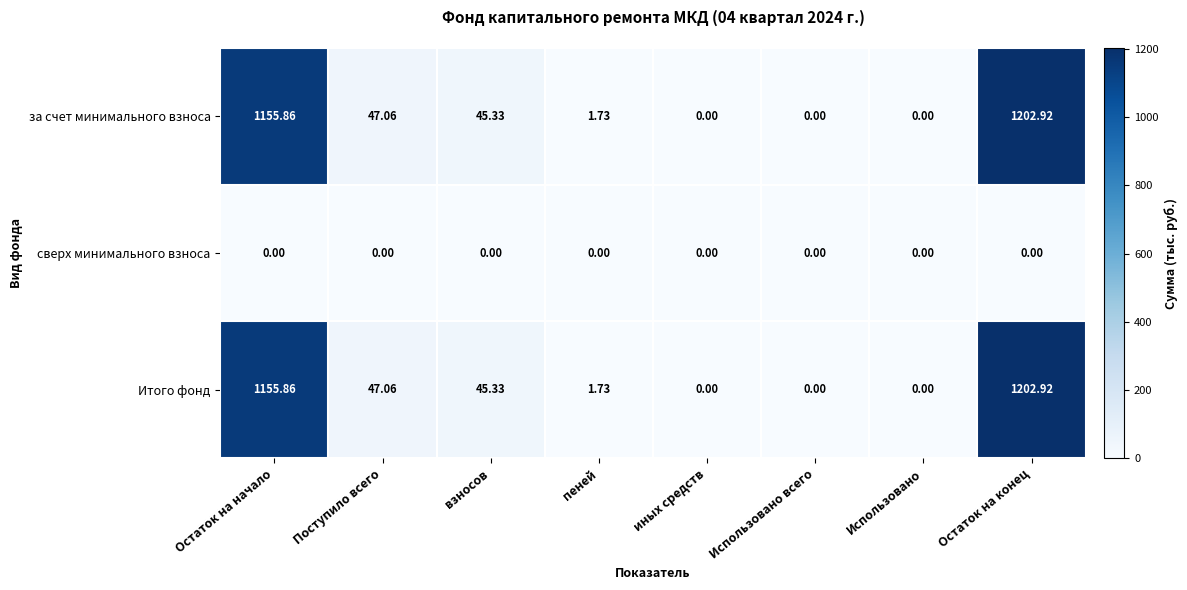

At which label is Итого фонд closest to 601?

Поступило всего